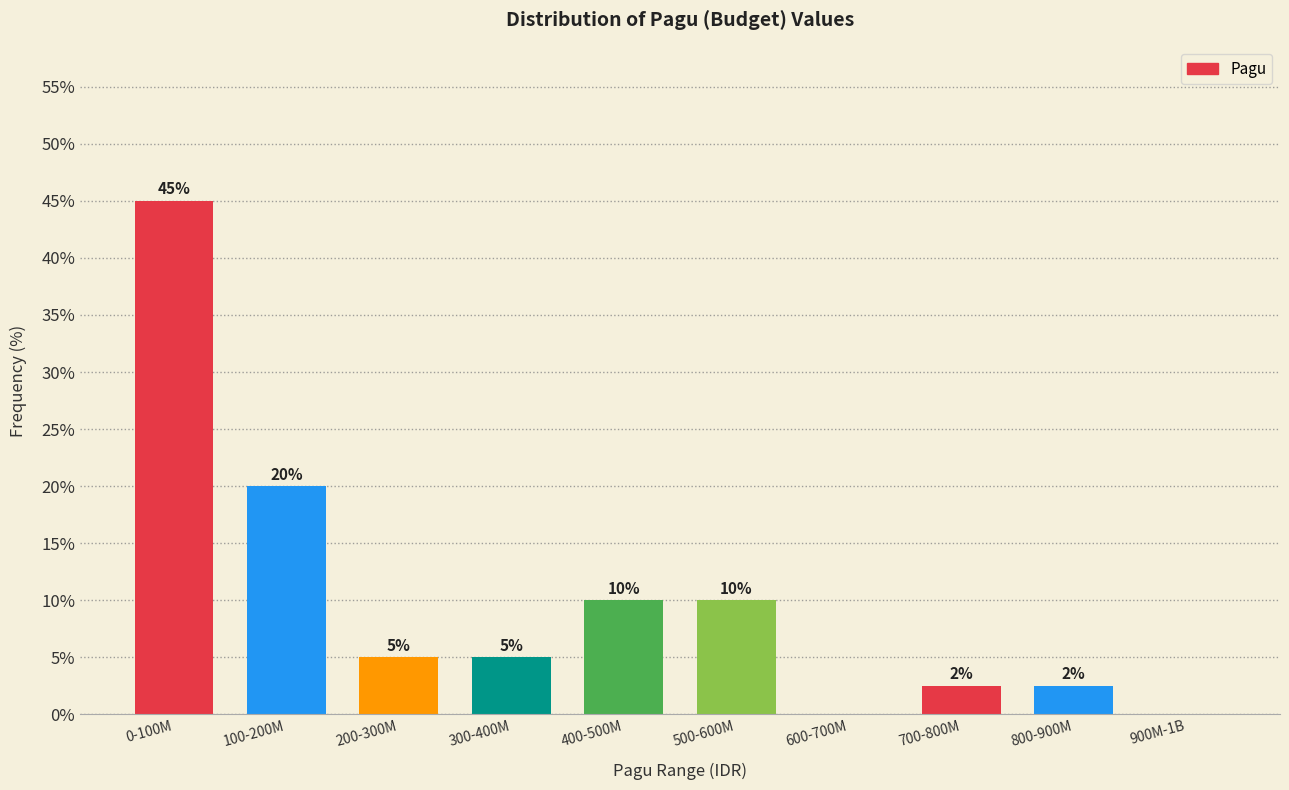

What is the sum of the values at 100-200M and 900M-1B?

20.0